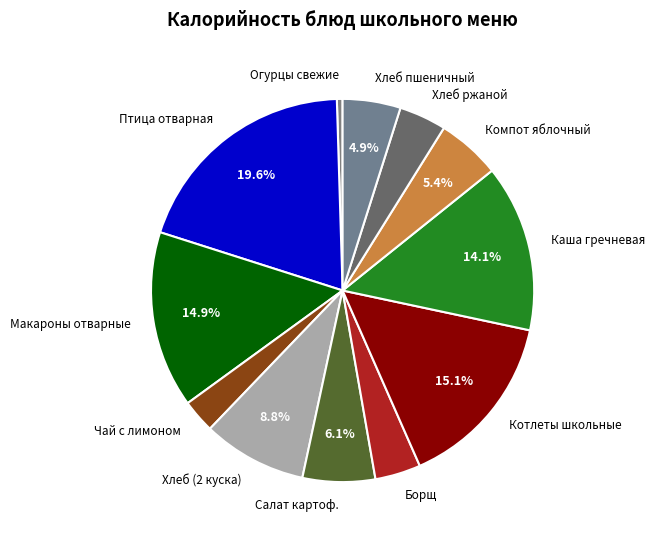

Approximately how many times larger is the value at Птица отварная compared to Чай с лимоном?

7.0